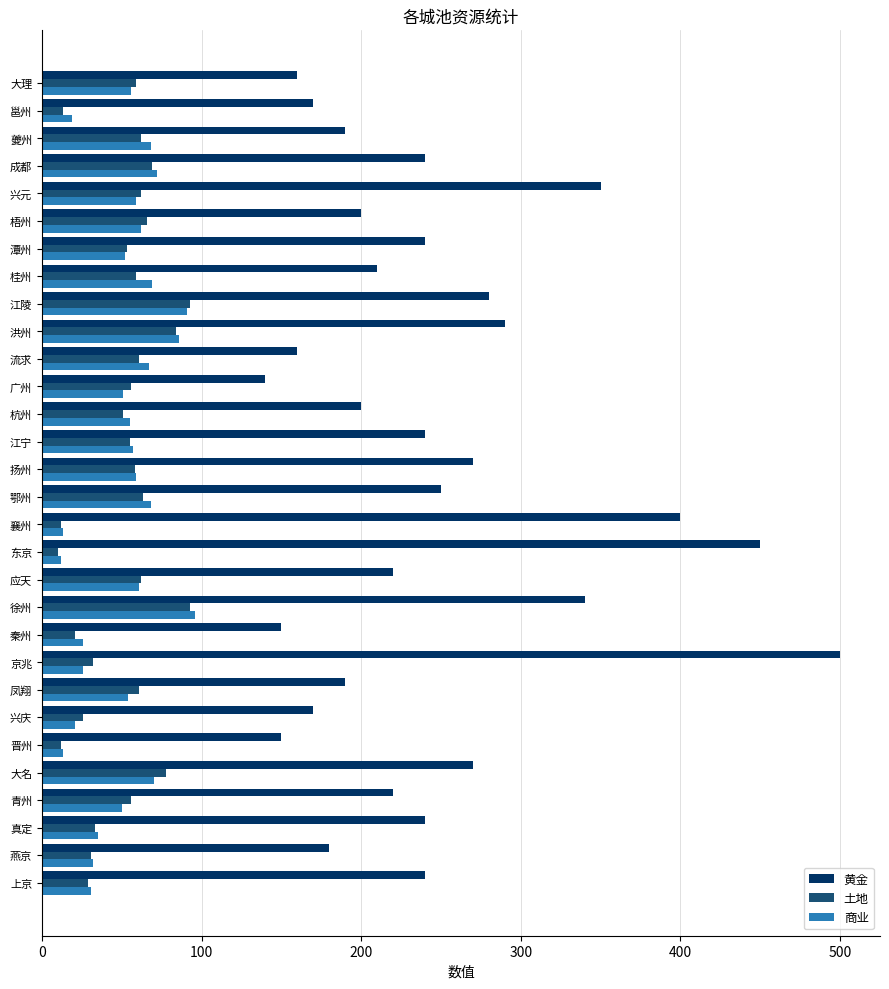

True or false: 土地 has a value of 115 at 梧州.

False